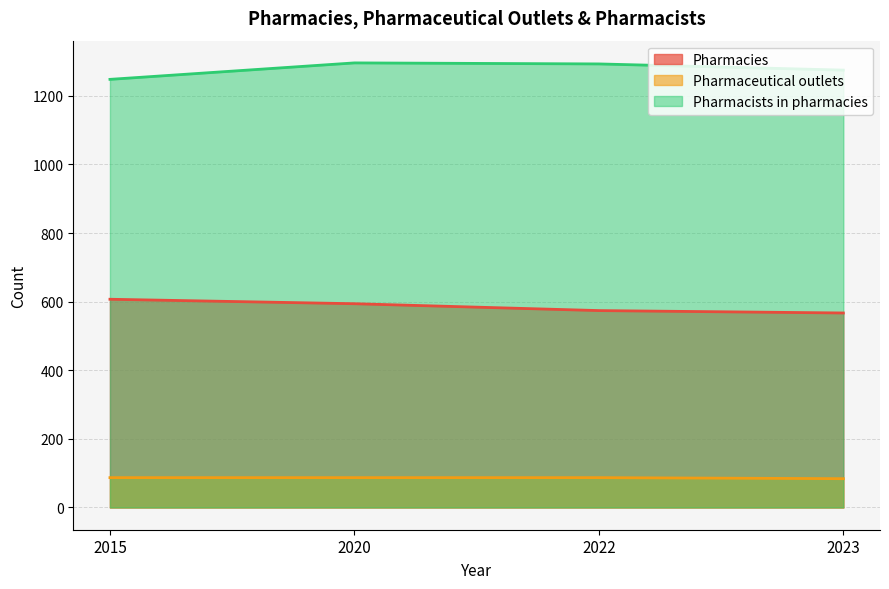

Does the chart have visible grid lines?

Yes